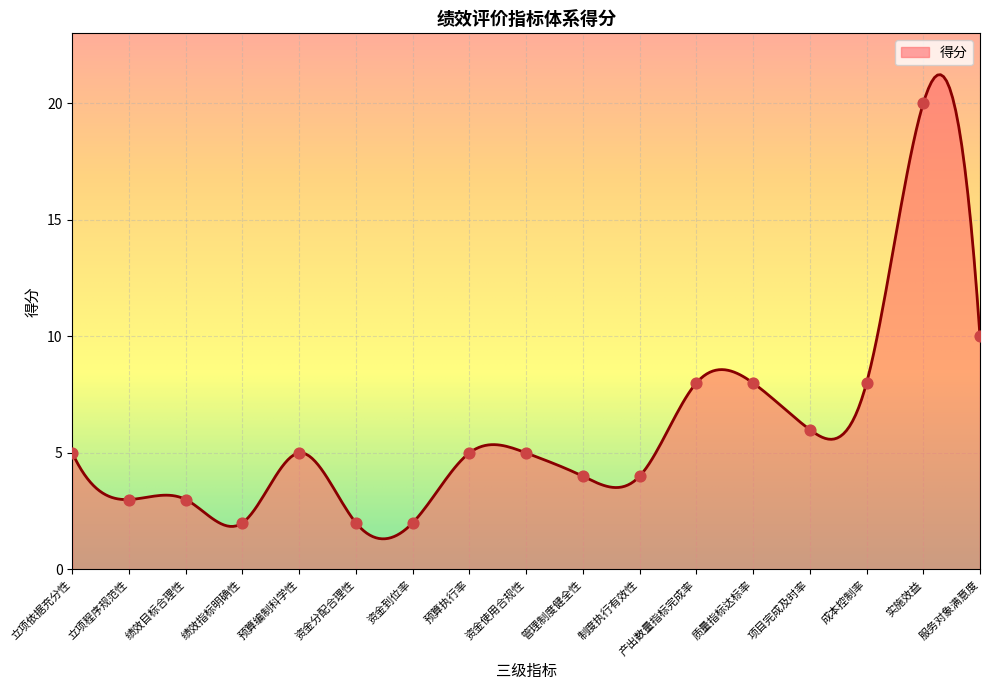

Which has a higher value, 制度执行有效性 or 资金使用合规性?

资金使用合规性